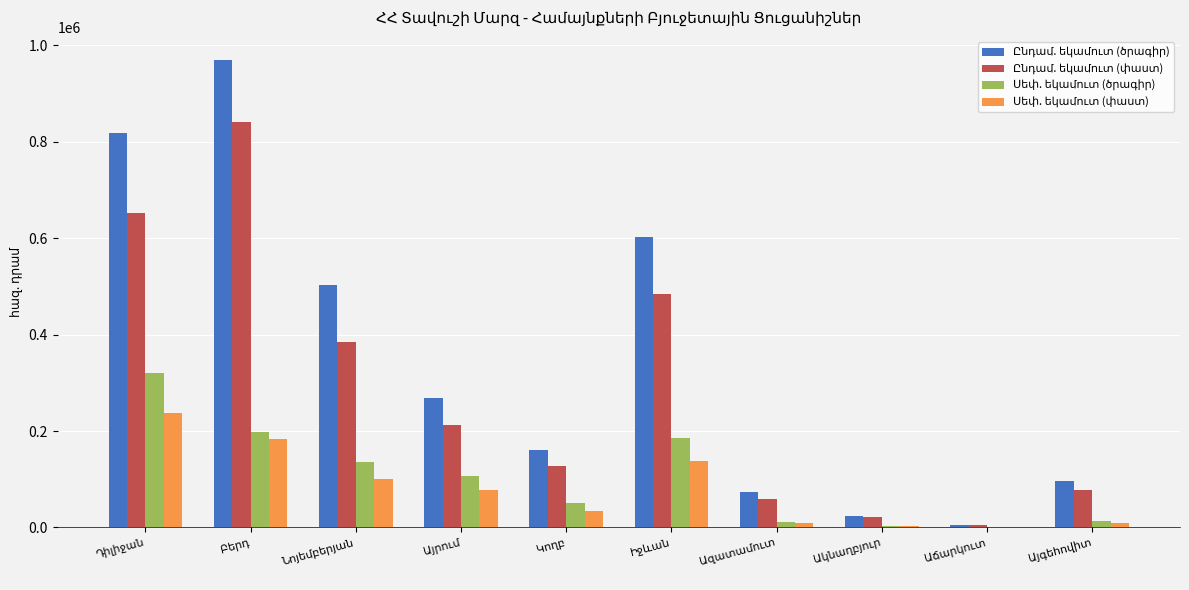

What is the greatest value displayed?

969393.1